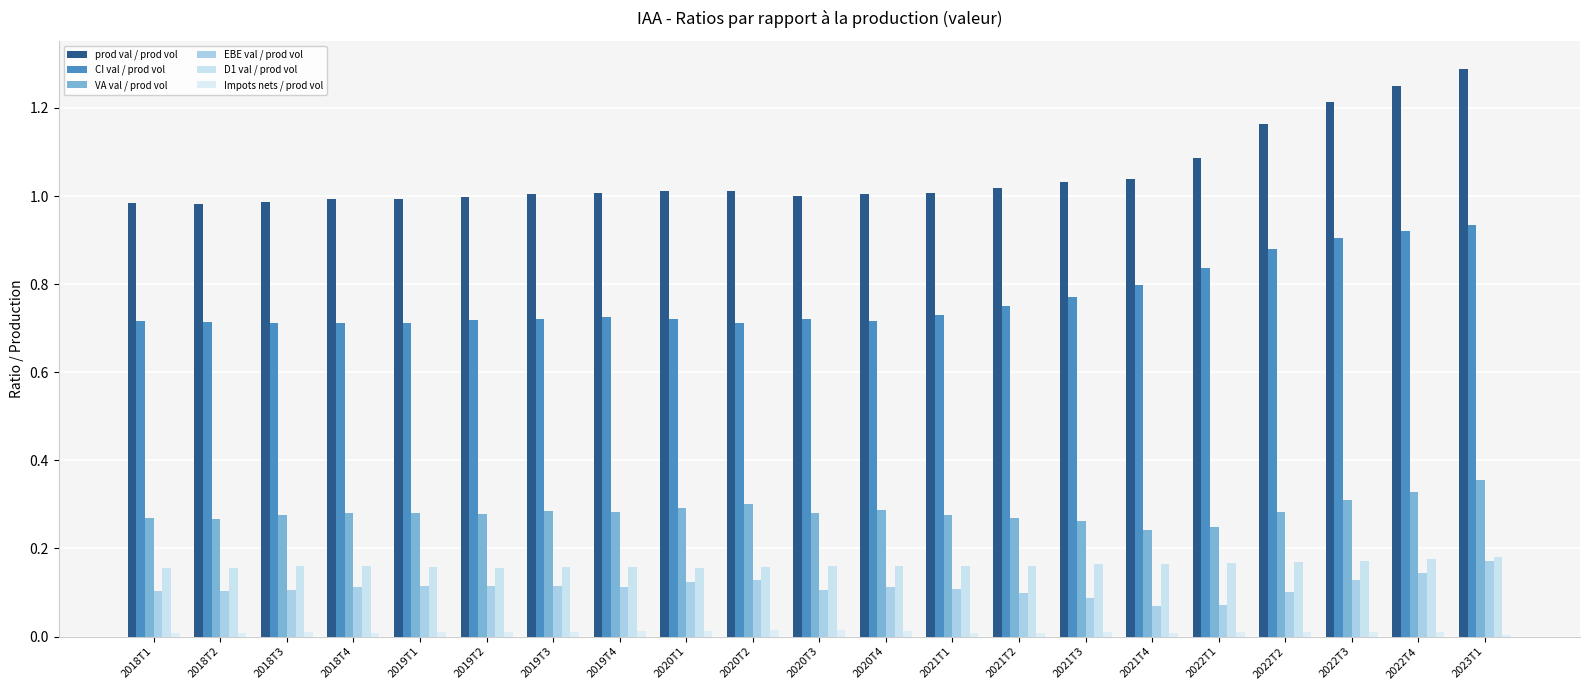

Count the number of data series in this chart.

6